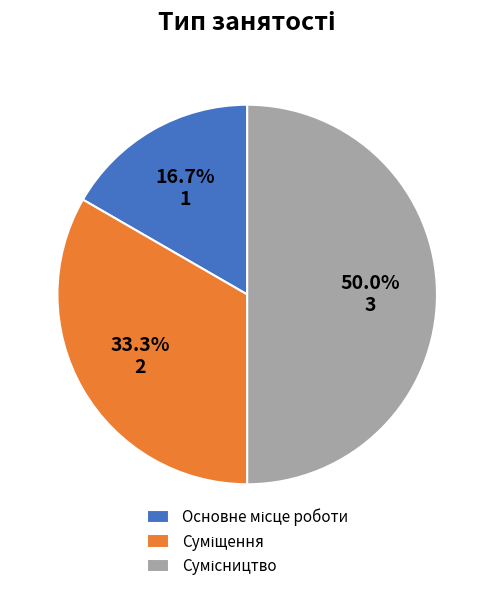

True or false: Основне місце роботи accounts for 17% of the total.

True